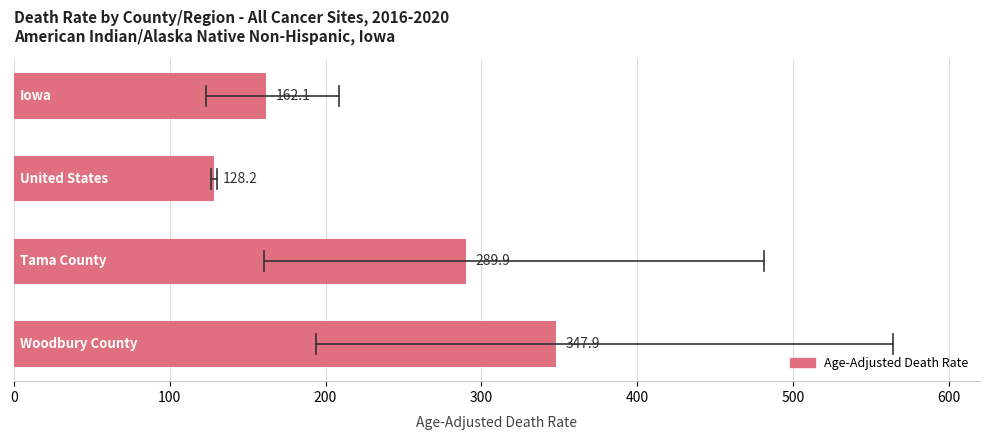

Are the bars horizontal?

Yes